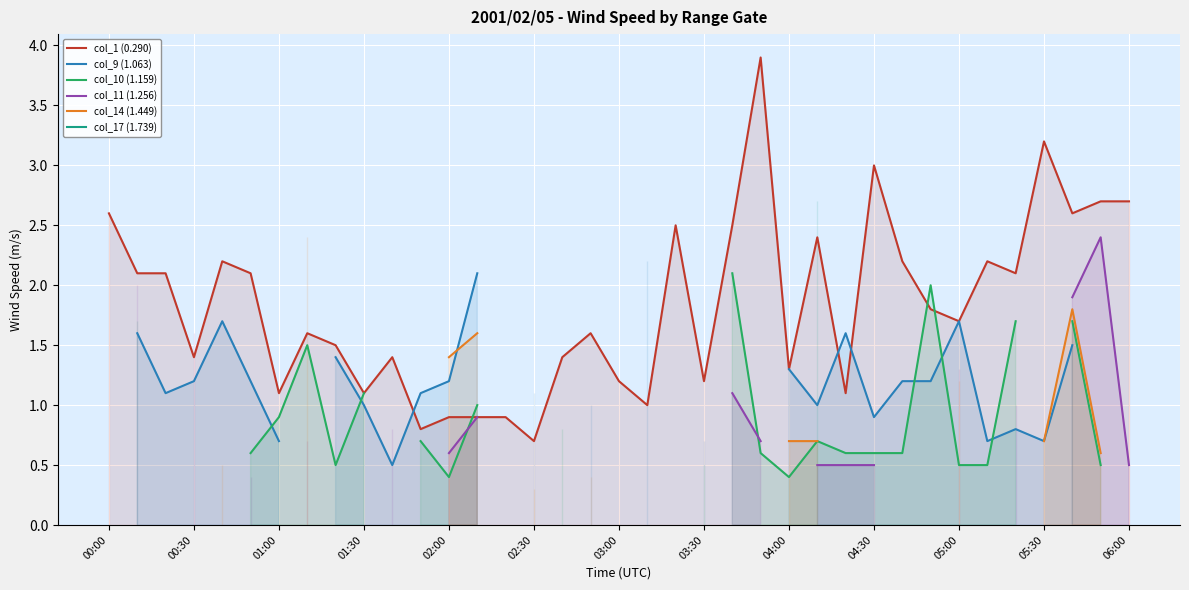

How many lines are shown in the chart?

6